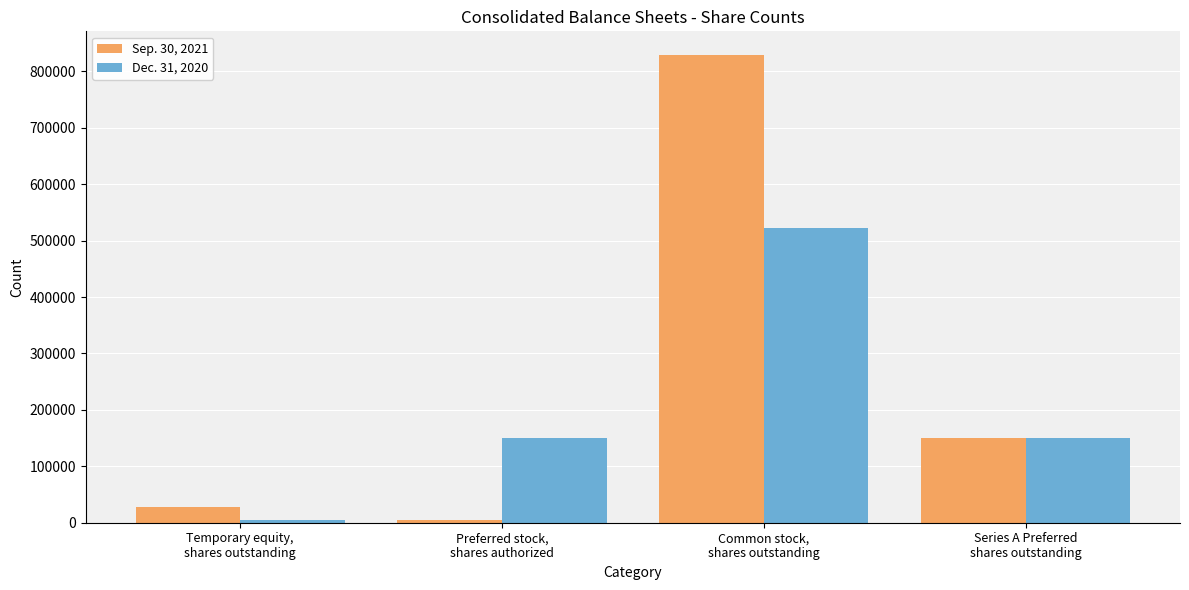

Reading left to right, extract all data points from this chart.

Sep. 30, 2021: 28175	5300	829518	150000
Dec. 31, 2020: 5300	150000	522006	150000